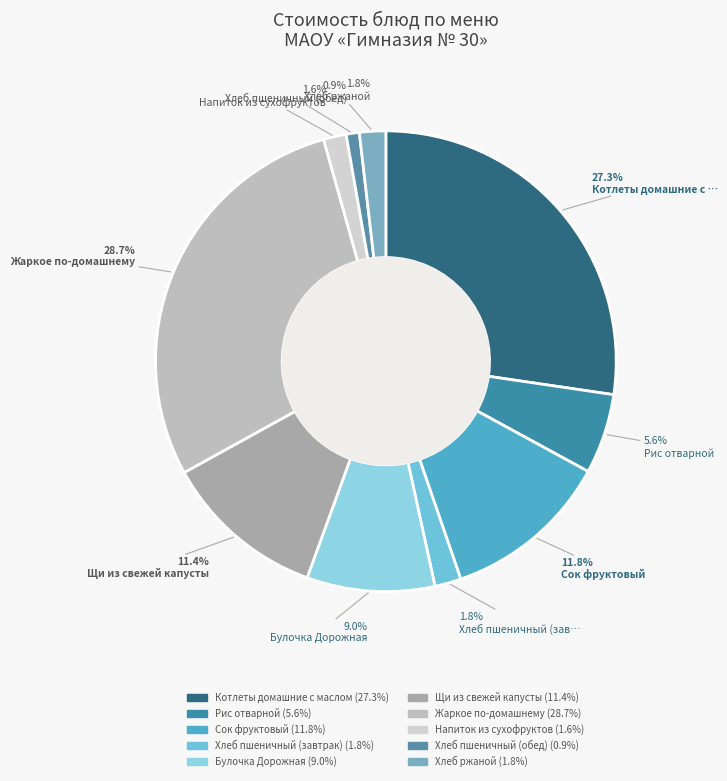

How many segments does this pie chart have?

10